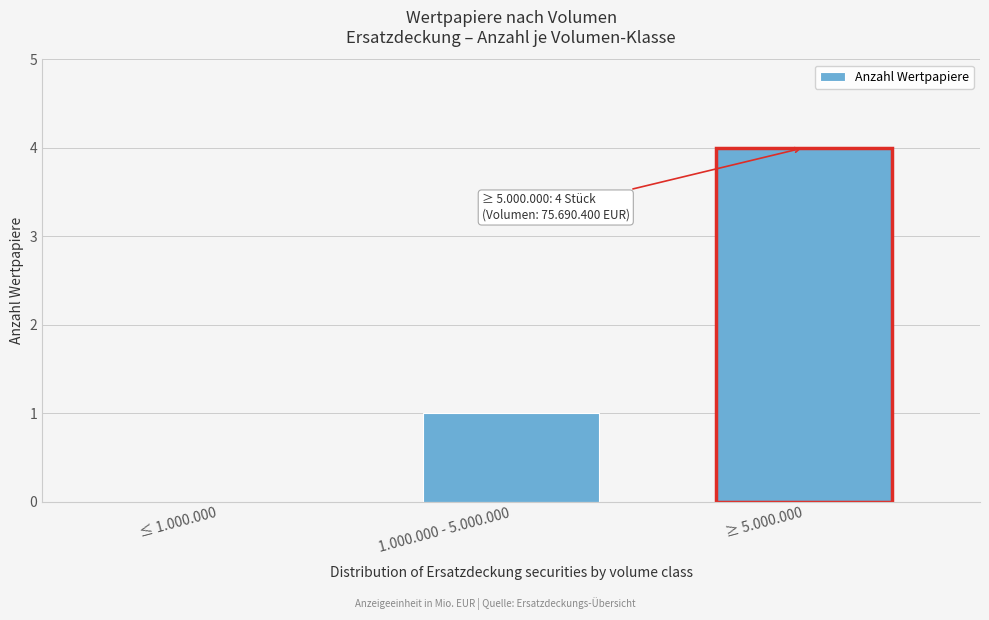

Reading left to right, extract all data points from this chart.

≤ 1.000.000=0	1.000.000 - 5.000.000=1	≥ 5.000.000=4